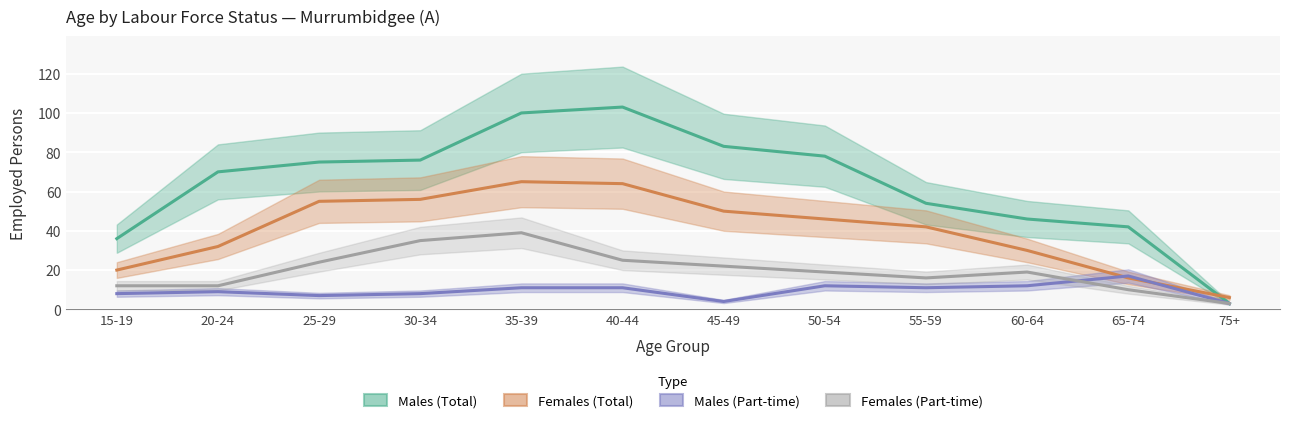

At how many categories does at least one series exceed 91?

2